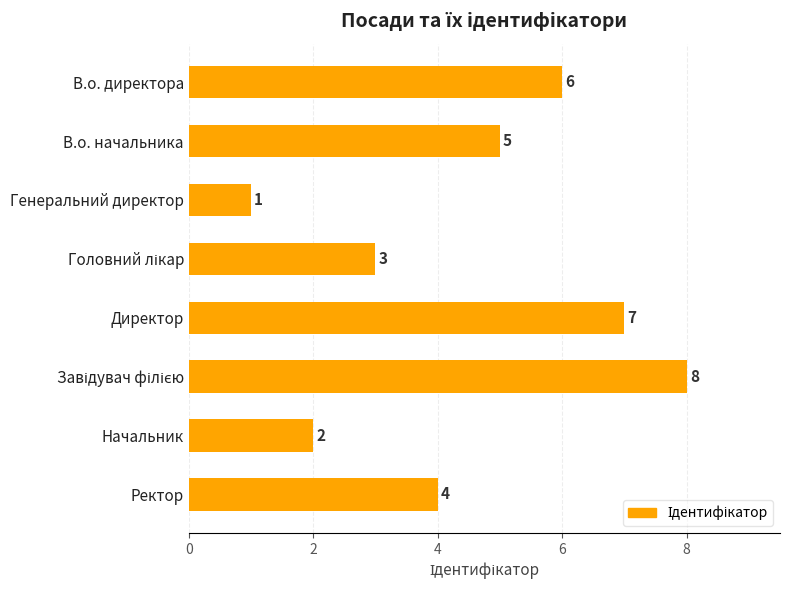

What is the change in value from Генеральний директор to Начальник?

+1